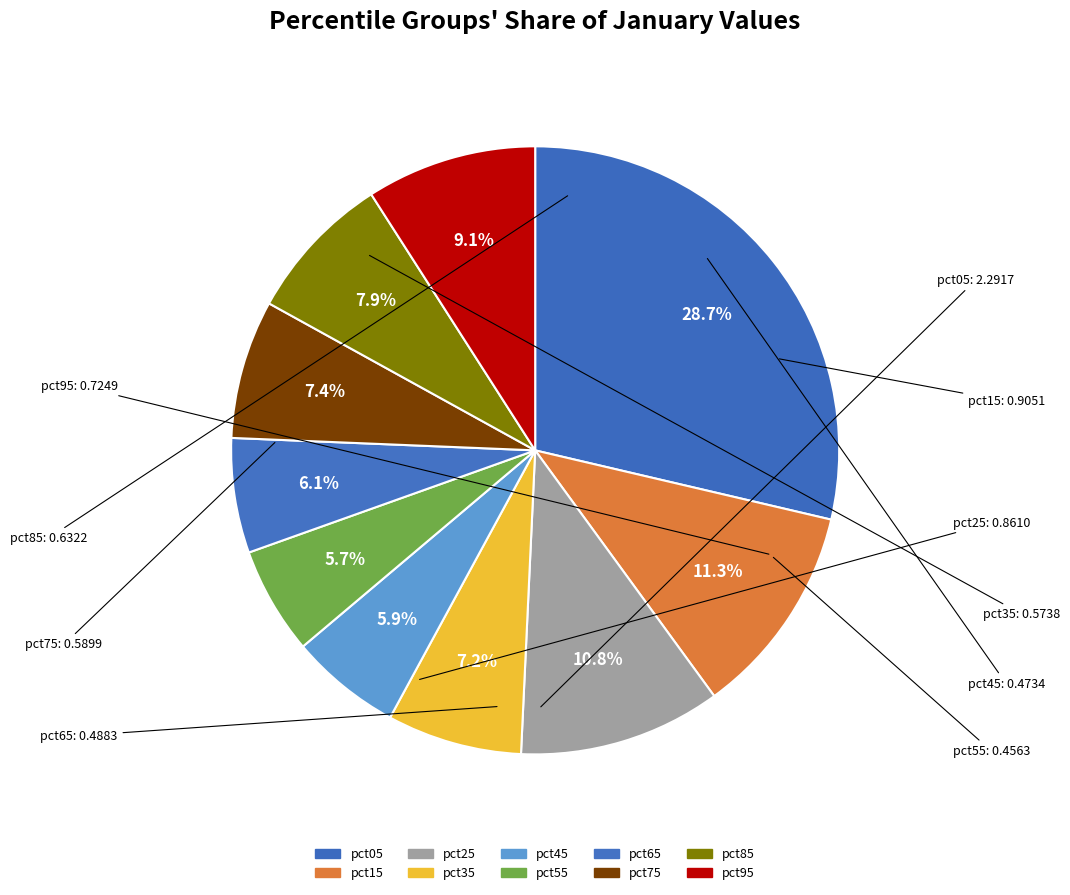

How many slices are in this pie chart?

10